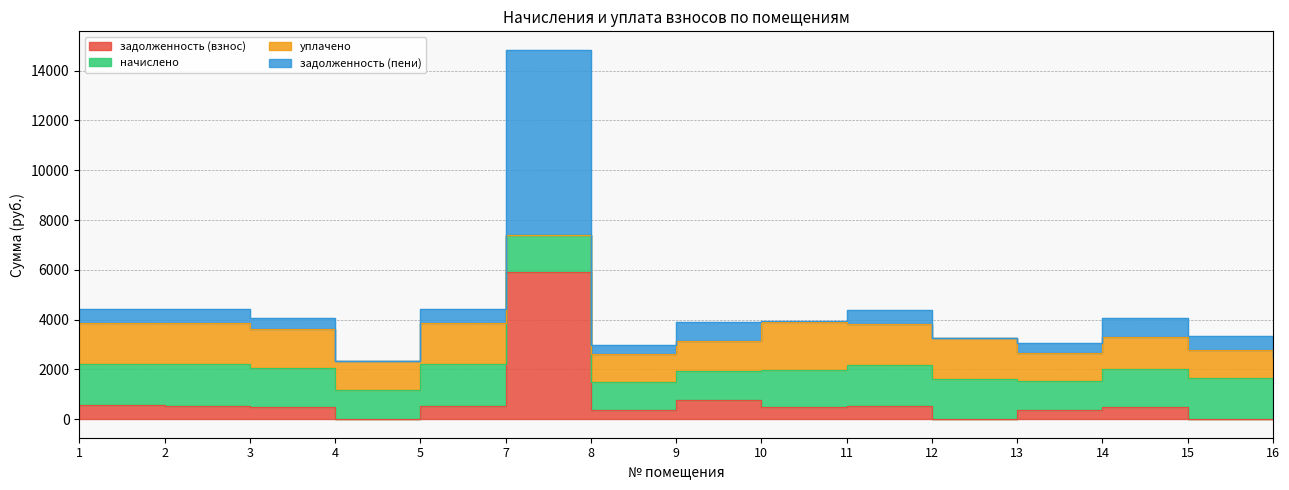

Rank the categories by задолженность (взнос) value from highest to lowest.

7, 9, 1, 2, 5, 11, 10, 3, 14, 13, 8, 4, 15, 12, 16